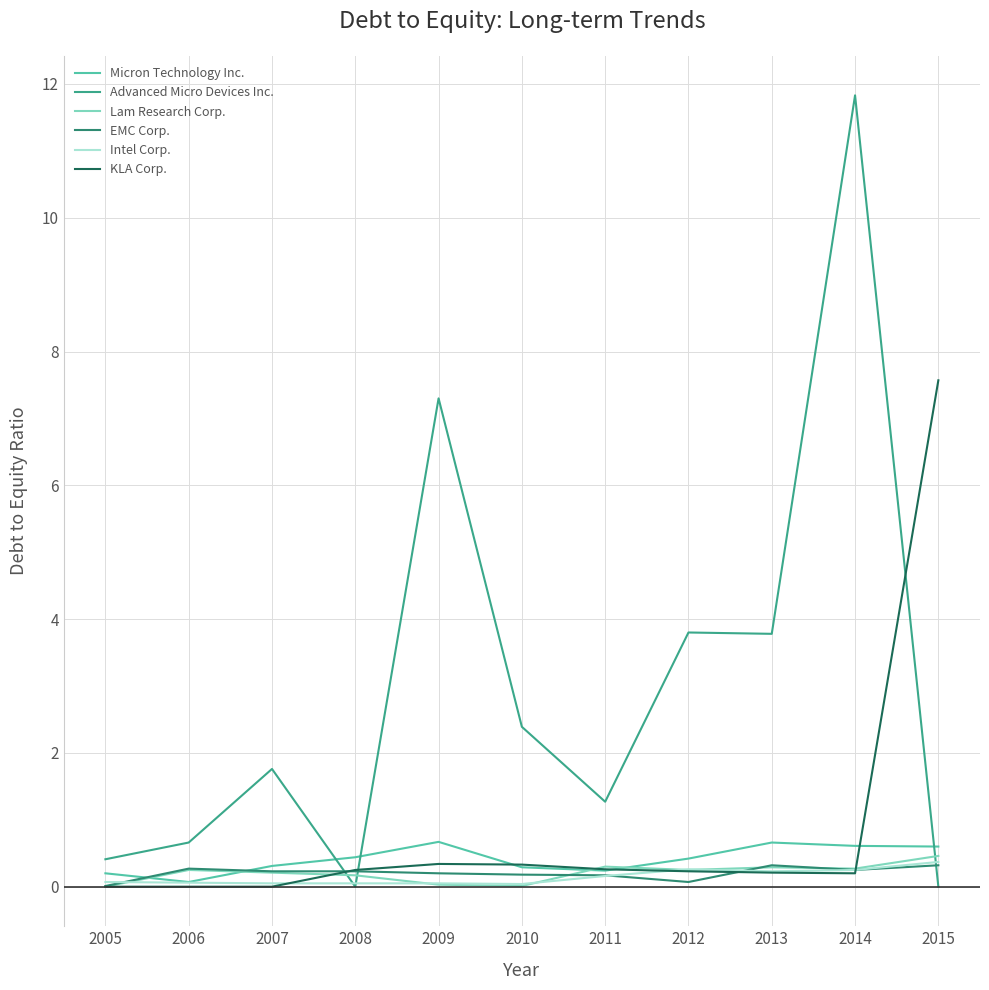

At which label does Advanced Micro Devices Inc. first exceed 1?

2007